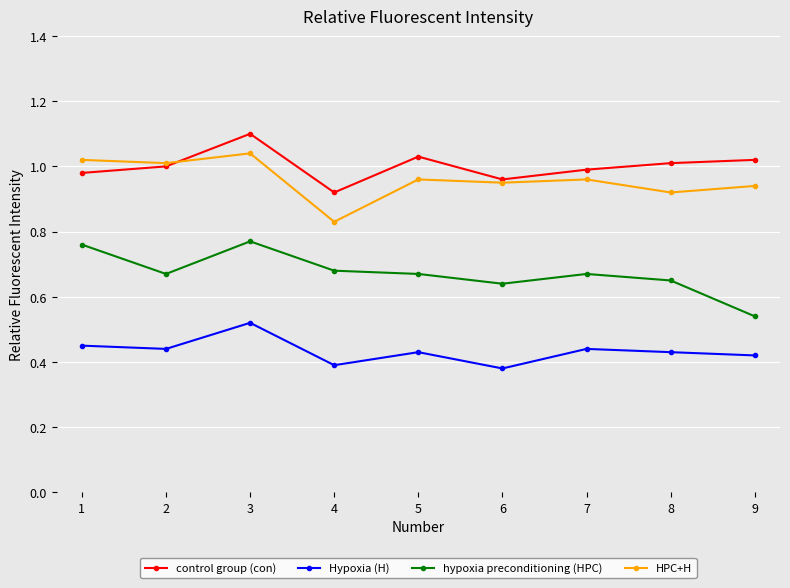

What are all the series names shown in the legend?

control group (con), Hypoxia (H), hypoxia preconditioning (HPC), HPC+H